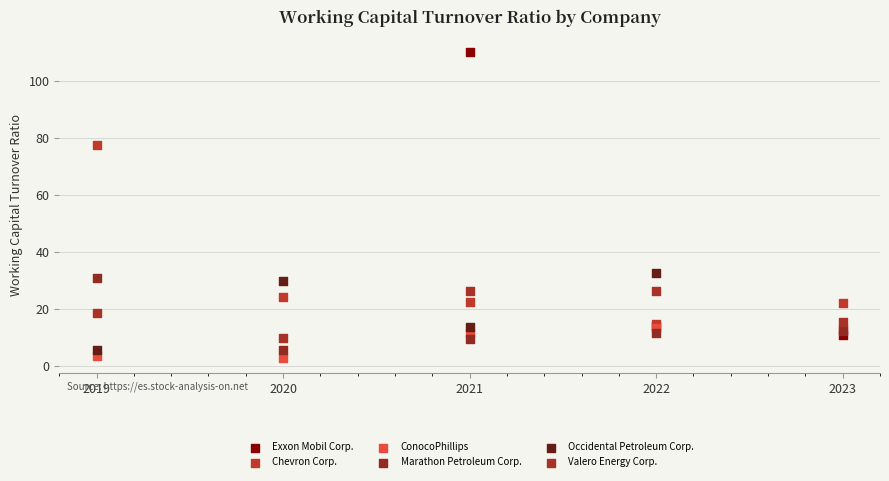

Which series reaches the minimum Y coordinate?

ConocoPhillips